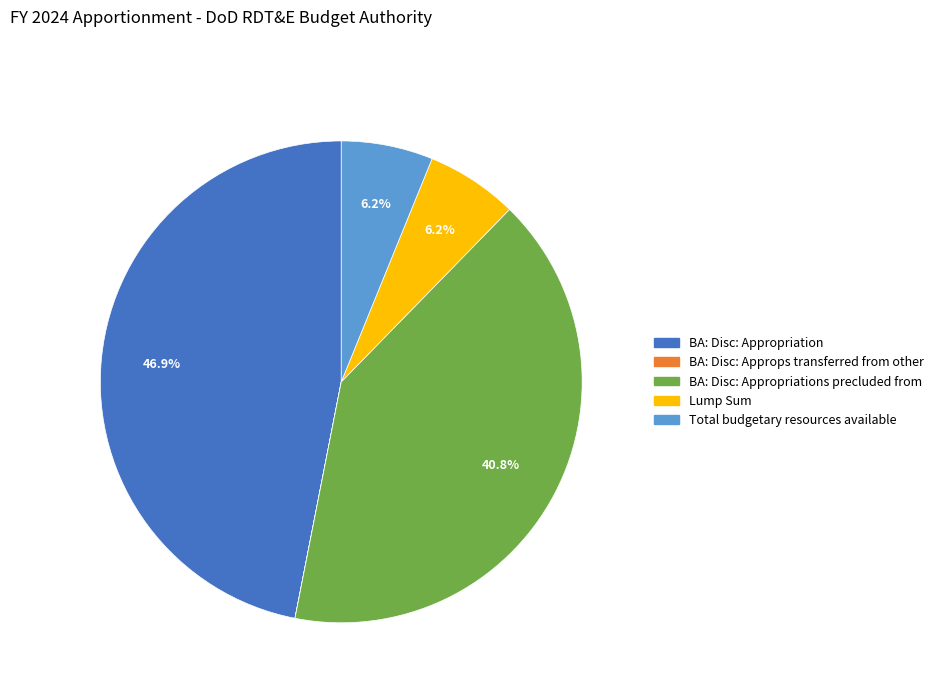

Does any single category account for the majority?

No